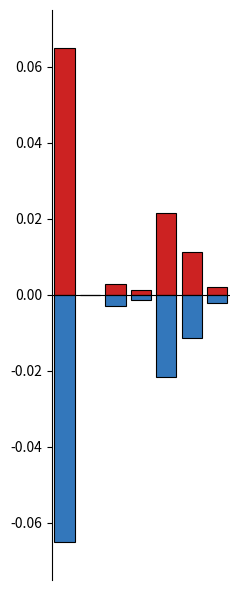

What is the minimum value shown in the chart?

-0.1